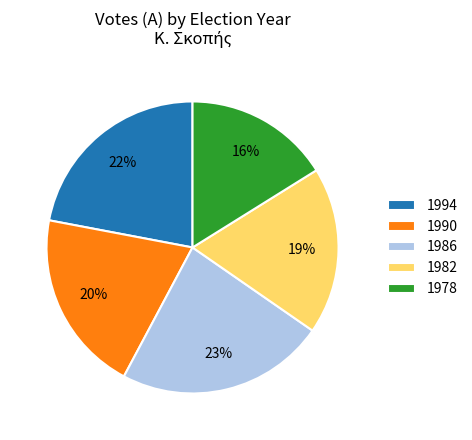

What is the ratio of the value at 1994 to the value at 1986?

1.0